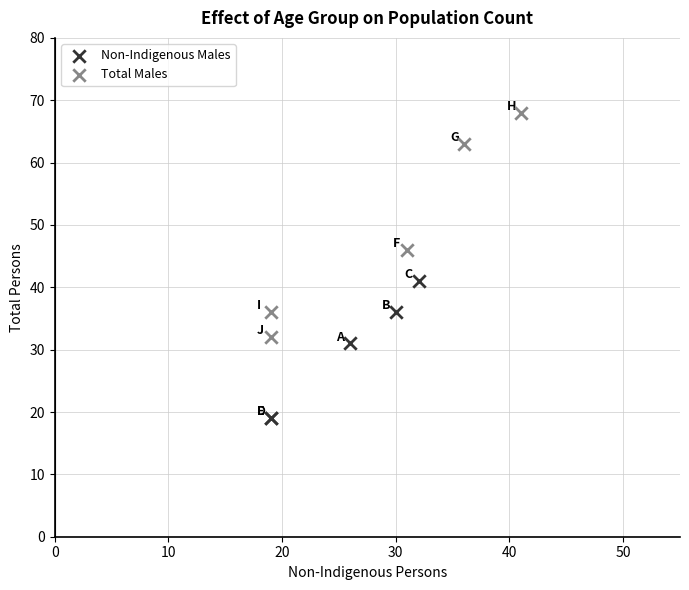

Which series contains the lowest Y value?

Non-Indigenous Males